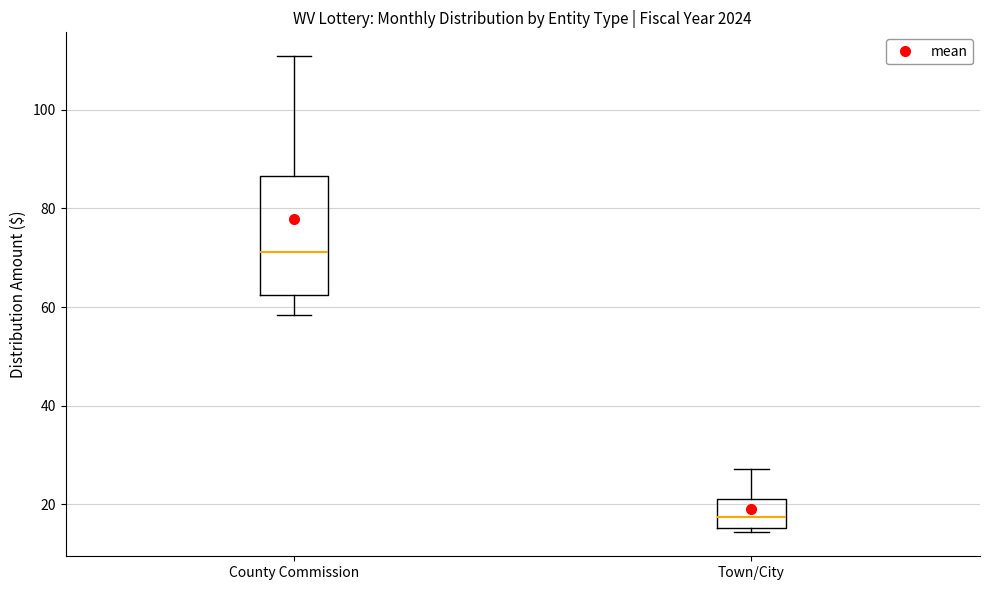

Reading left to right, transcribe this box plot: for each box, give where its median line is, the range the box spans, and where its two whiskers end, as read against the y-axis. The values are not printed on the chart, so give them approximately, as read against the axis.

County Commission: median 72, box 62 to 86, whiskers 58 to 110
Town/City: median 18, box 16 to 22, whiskers 14 to 28